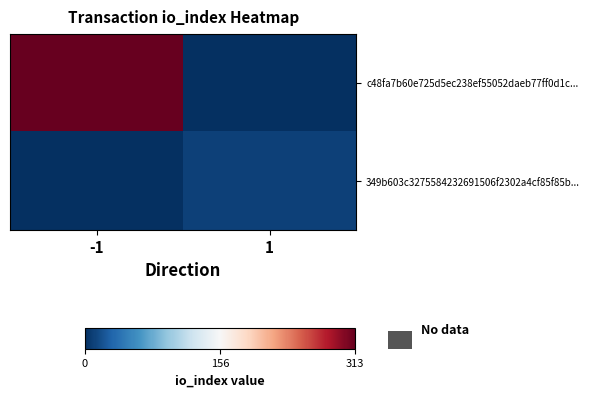

Reading left to right, extract all data points from this chart.

c48fa7b60e725d5ec238ef55052daeb77ff0d1c...: -1=313	1=0
349b603c3275584232691506f2302a4cf85f85b...: -1=0	1=10